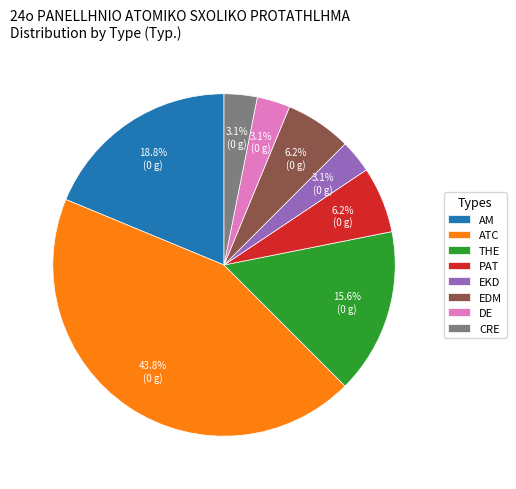

Which category has the biggest portion of the pie?

ATC